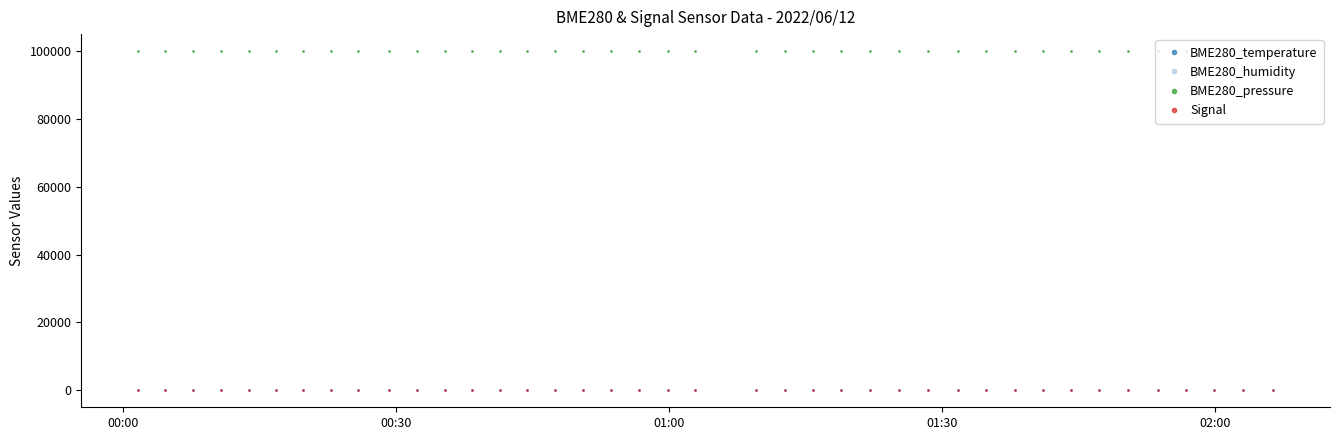

True or false: Signal has more than 0 interior local peaks.

True